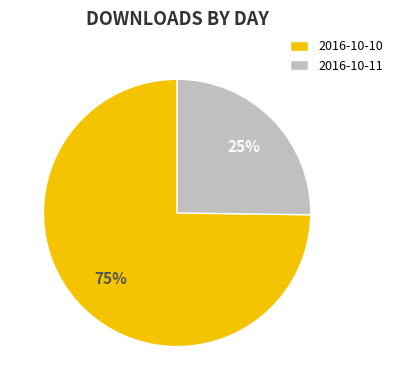

What is the largest slice in the pie chart?

2016-10-10